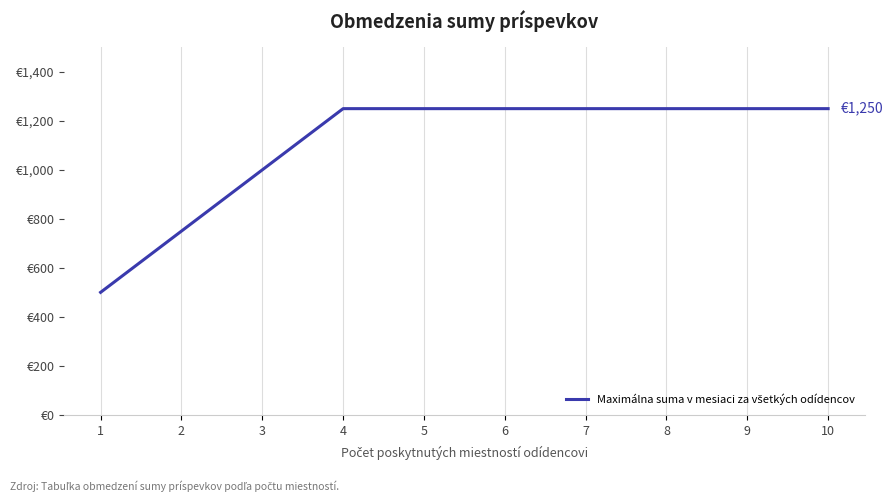

Between 6 and 8, which is larger?

6